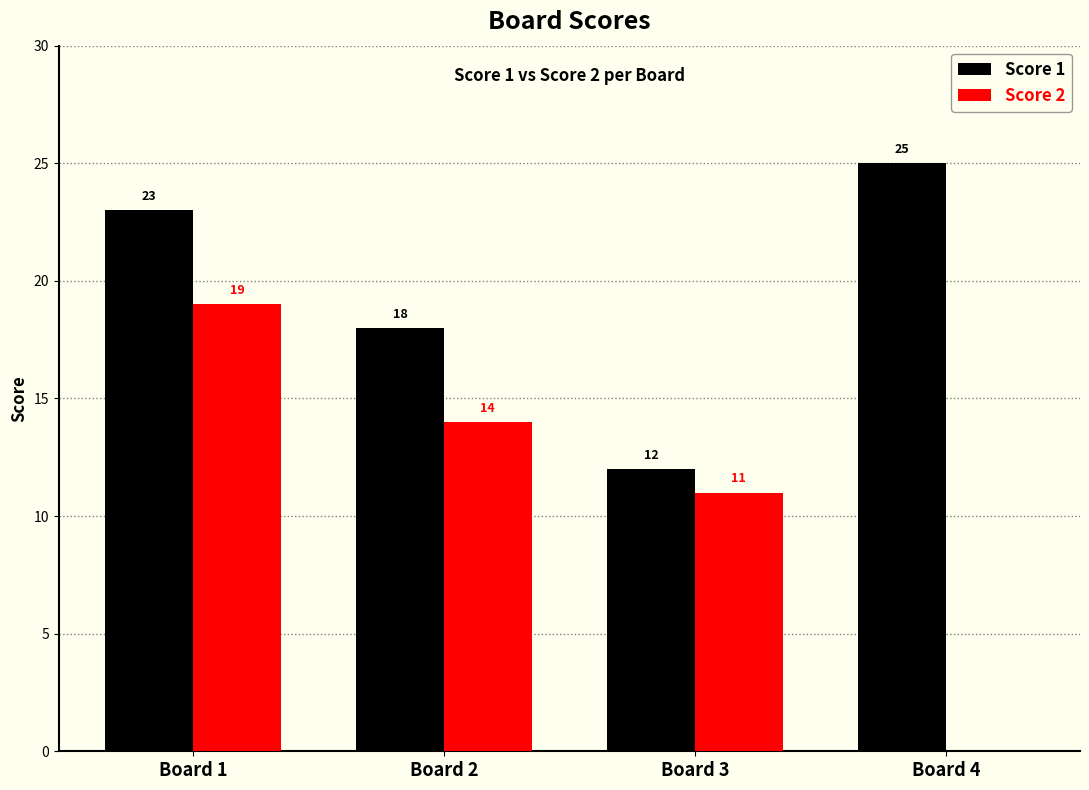

What is the approximate value of Score 1 at Board 3, to the nearest 10?

10